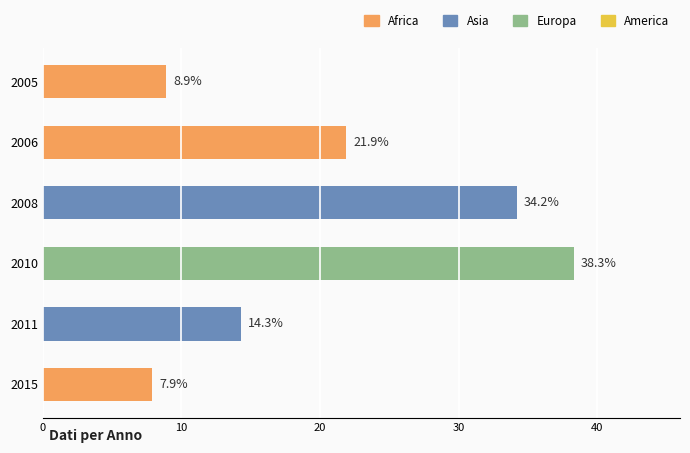

The value at 2005 is 13.8. True or false?

False